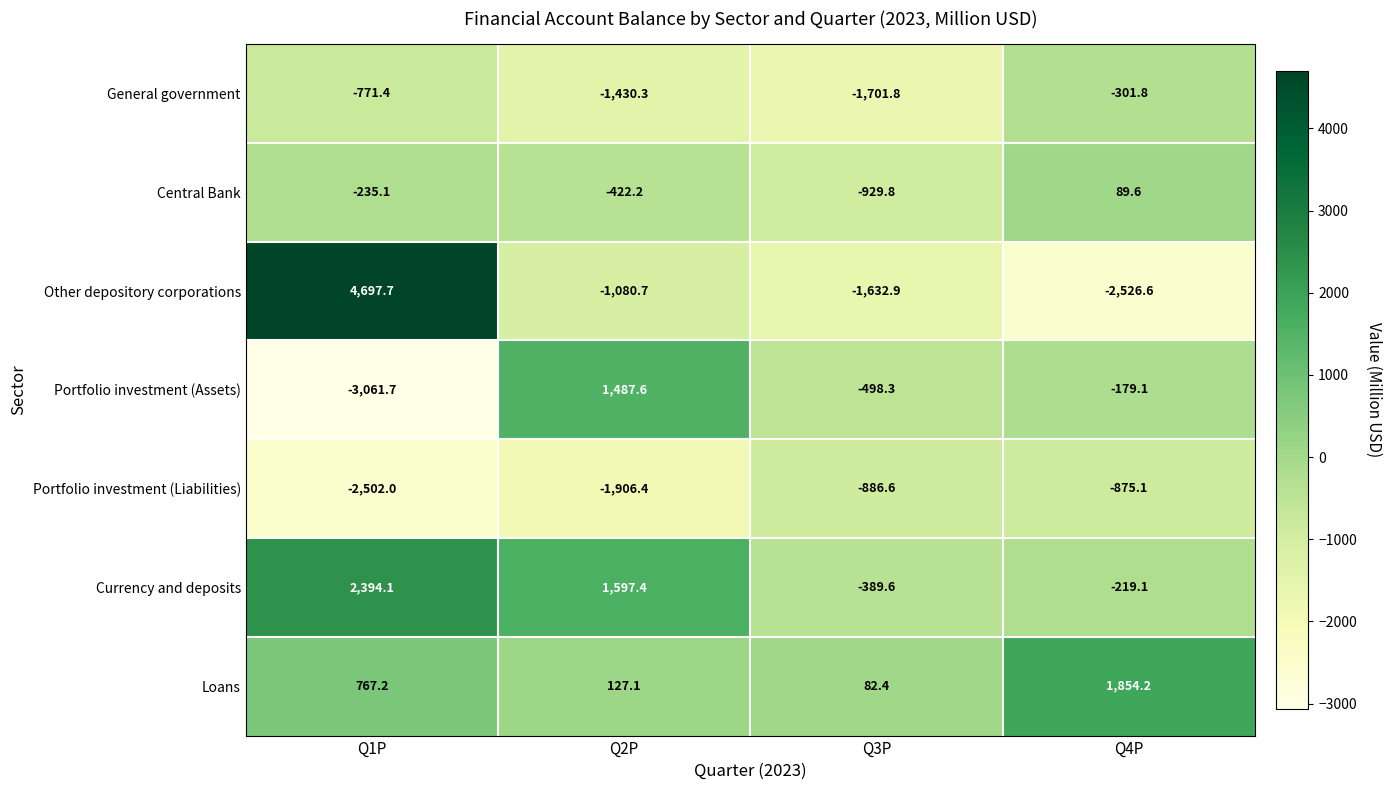

What is the sum of all General government values?

-4205.3